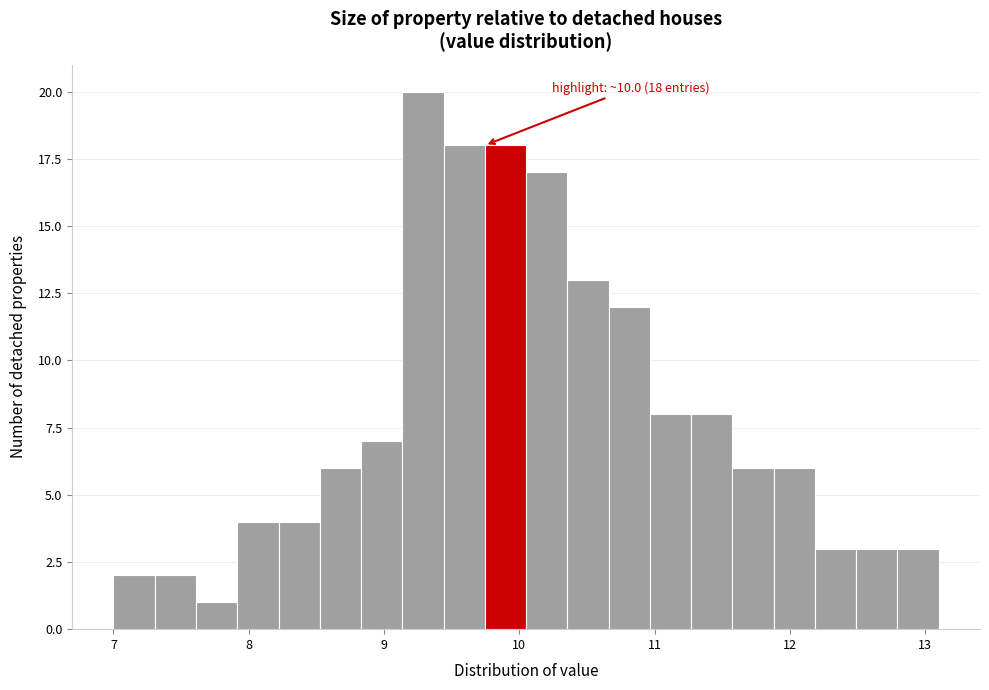

Read against the x-axis, roughly where is the centre of the tallest bar?

9.3